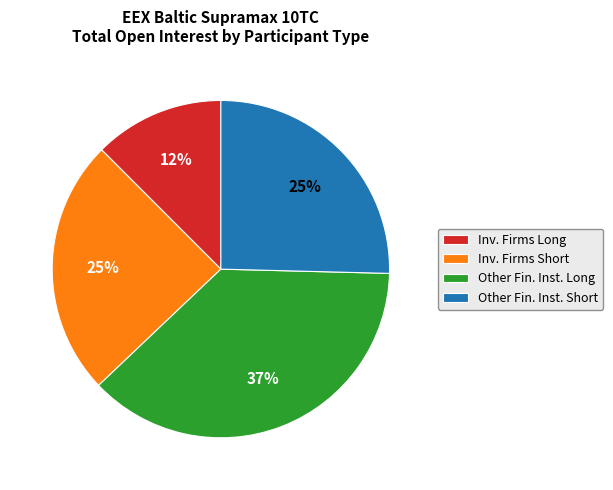

To the nearest percent, what is the average slice percentage?

25%